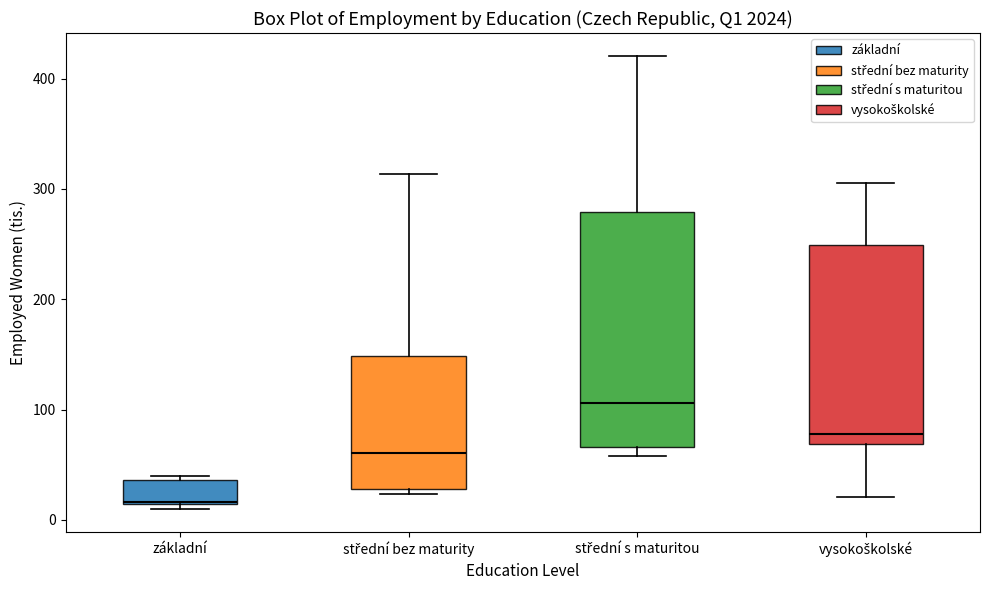

Which box is the tallest, from its lower edge to its upper edge?

střední s maturitou